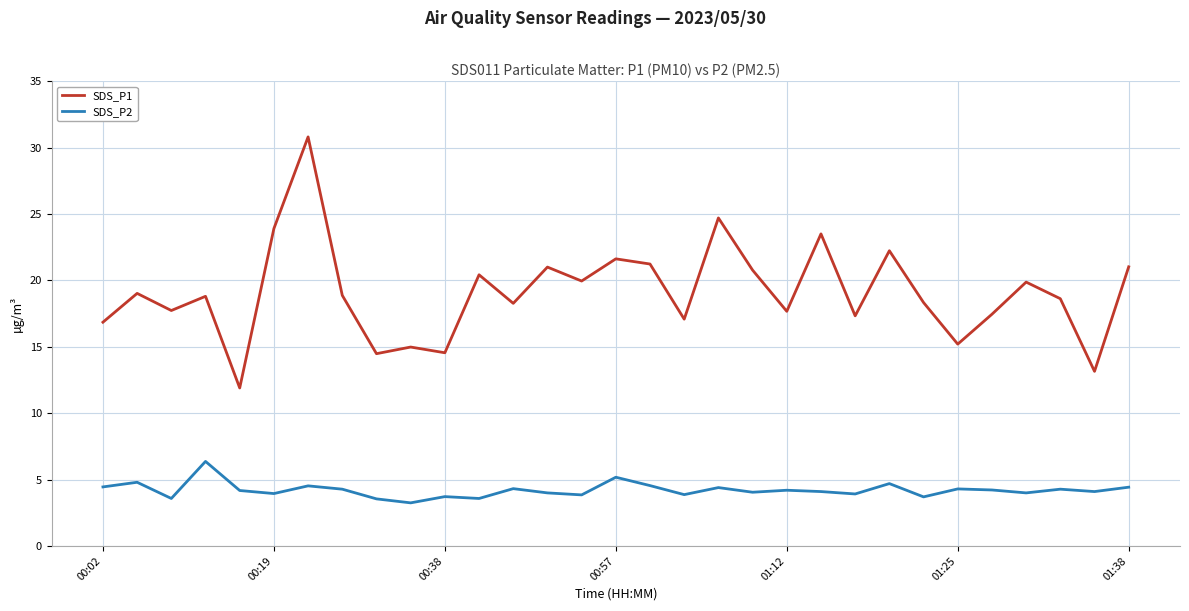

List the series in order of their peak value, lowest first.

SDS_P2, SDS_P1